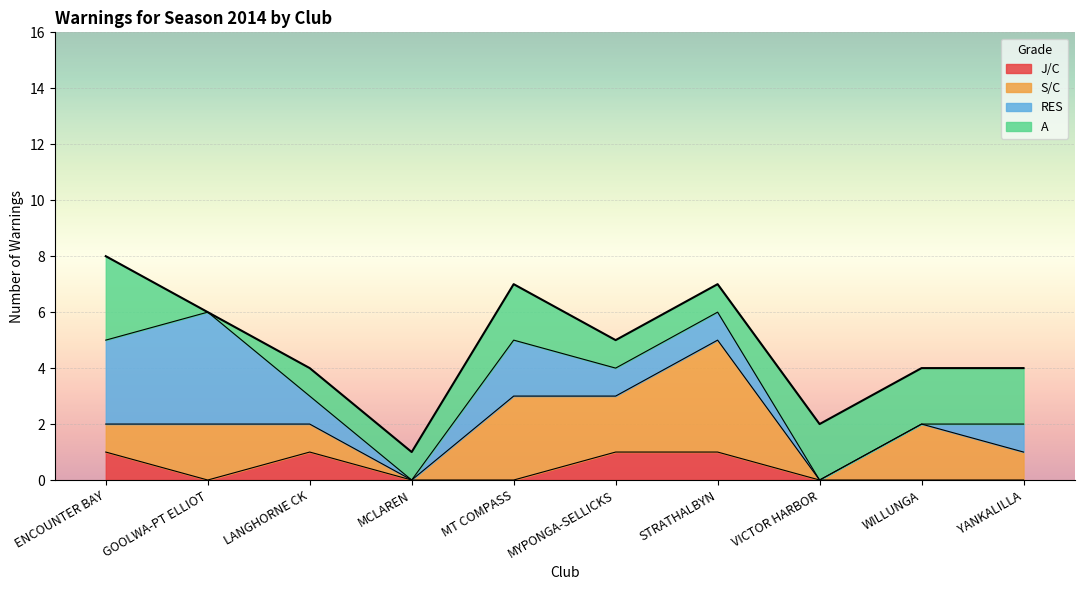

Count the J/C values in the range 0 to 1.

10